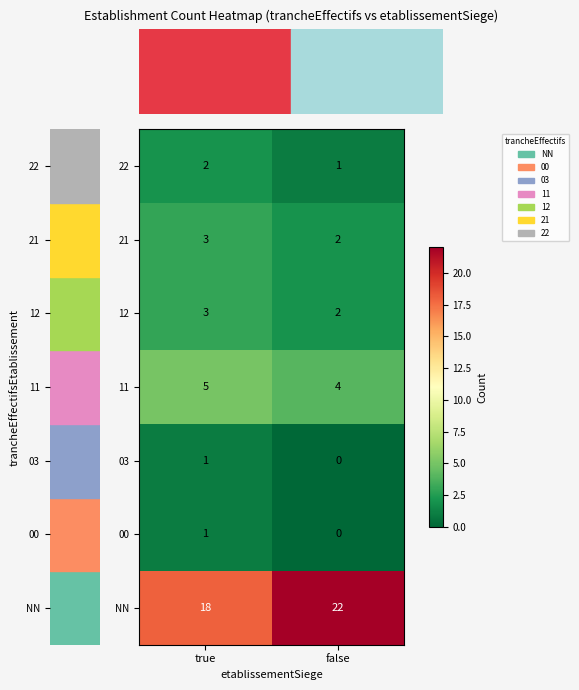

How many data points in 03 are less than 1?

1